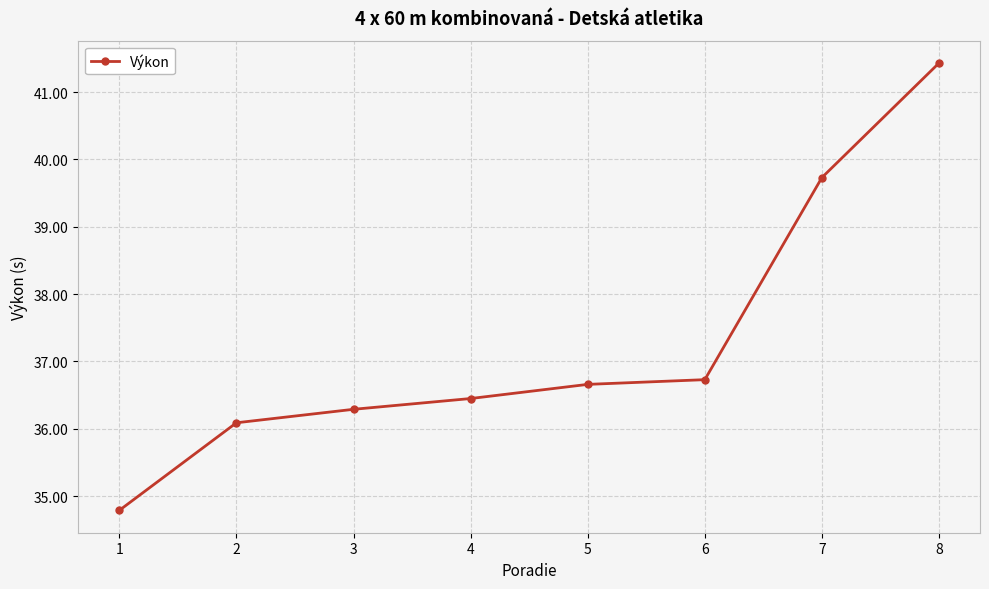

True or false: the data shows 34.8 at 1.

True